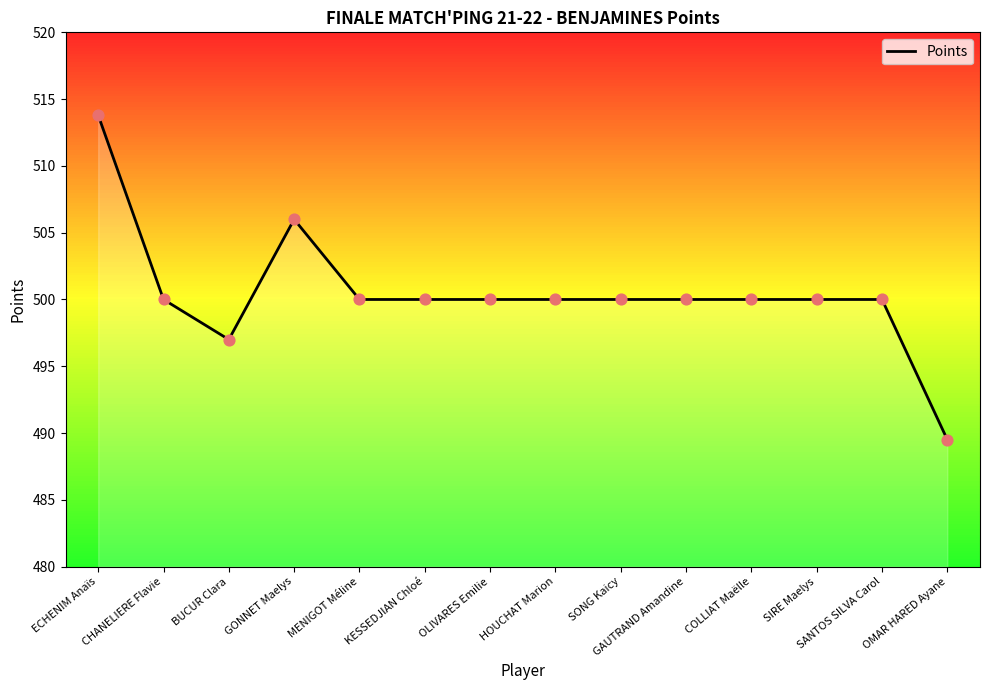

What is the change in value from BUCUR Clara to GAUTRAND Amandine?

+3.0